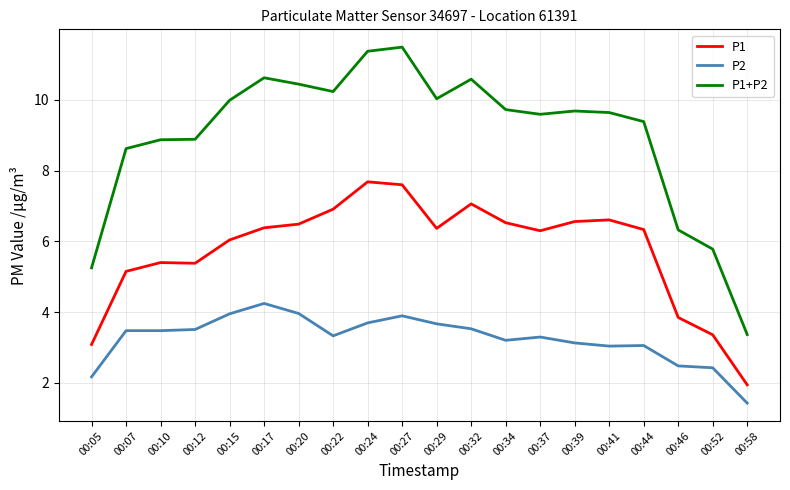

The value of P1+P2 at 00:12 is 8.9. True or false?

True